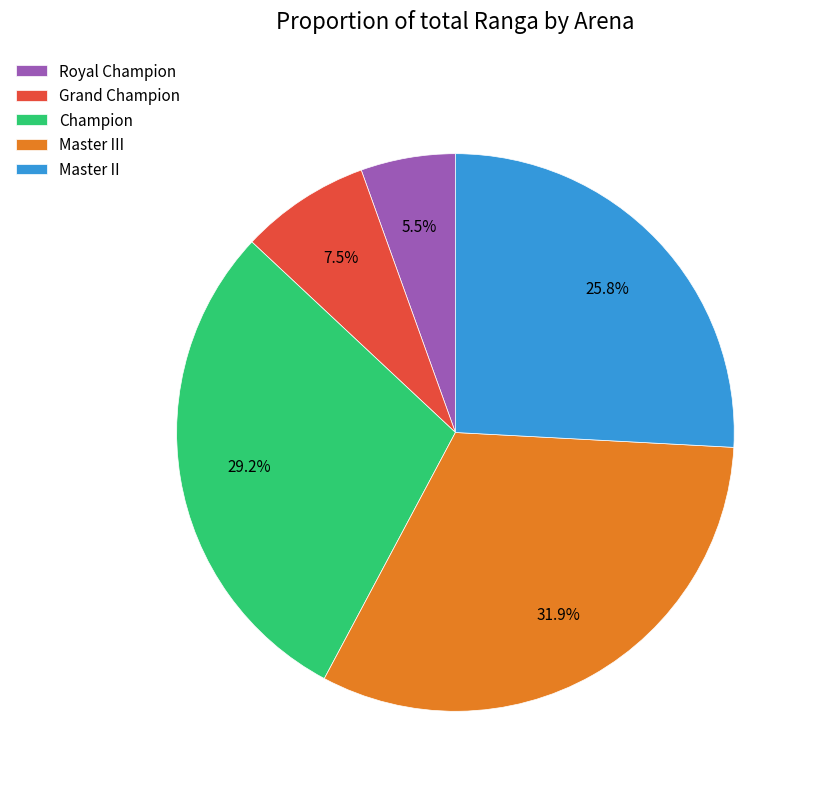

What percentage is NOT represented by Master II?

74.2%